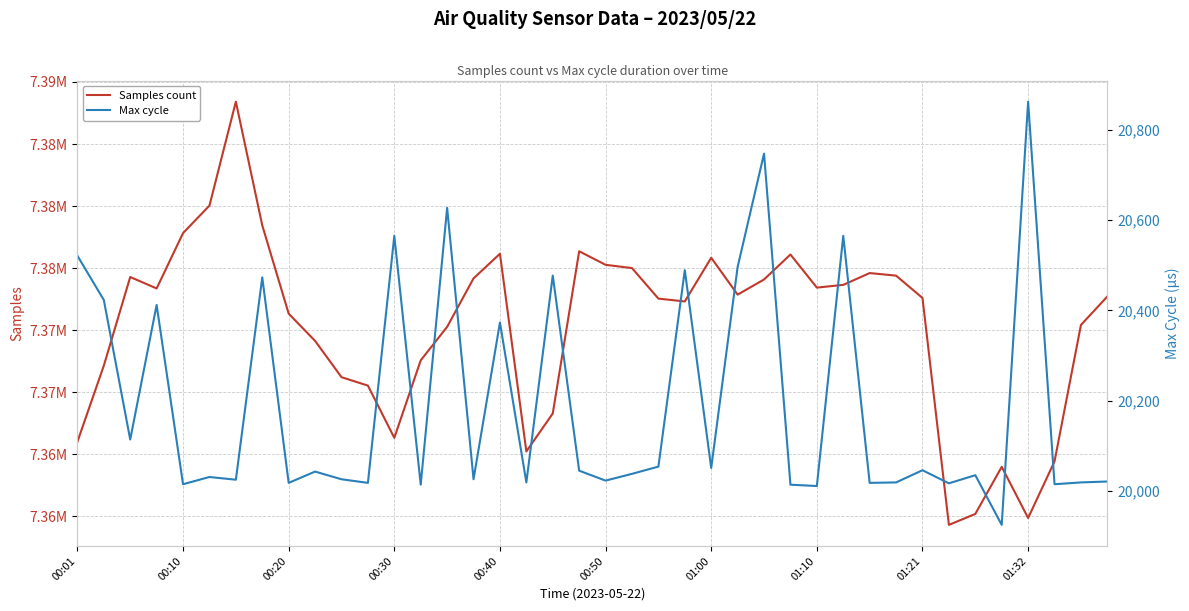

How many values in the Samples count series exceed 7372719?

19